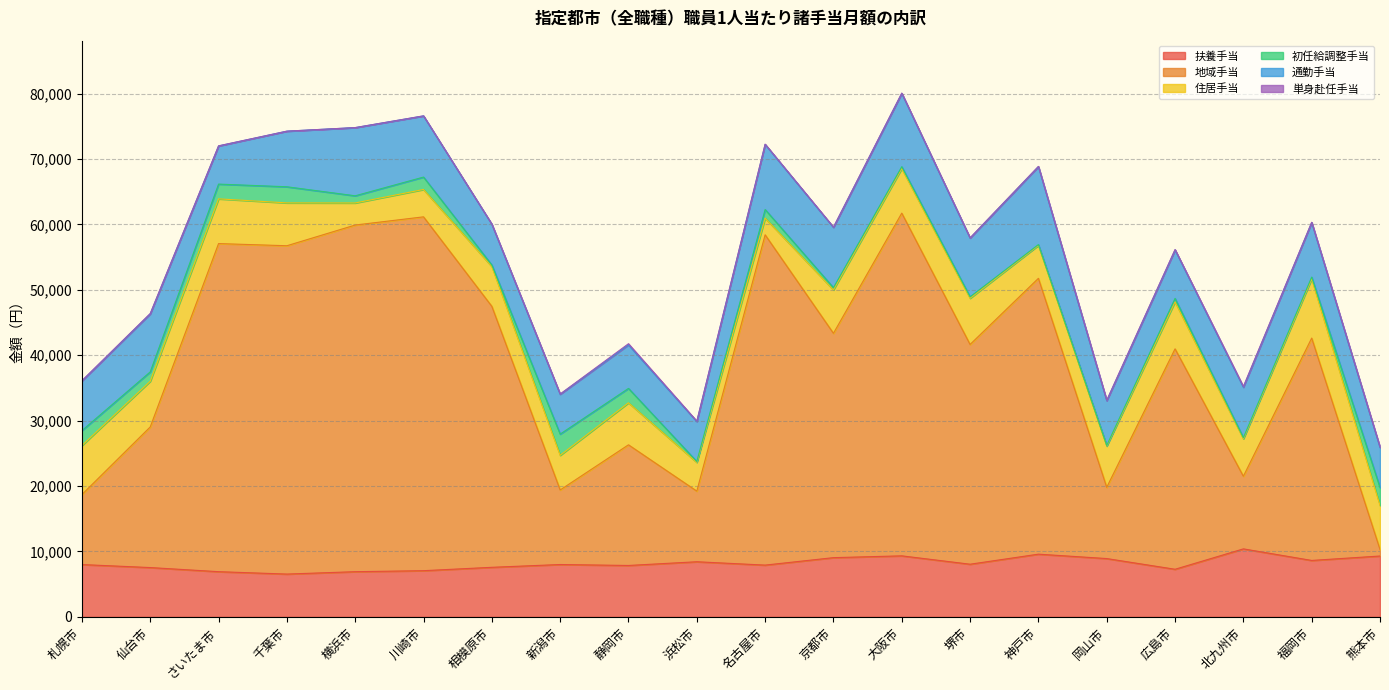

What is the label of the 5th point from the left?

横浜市